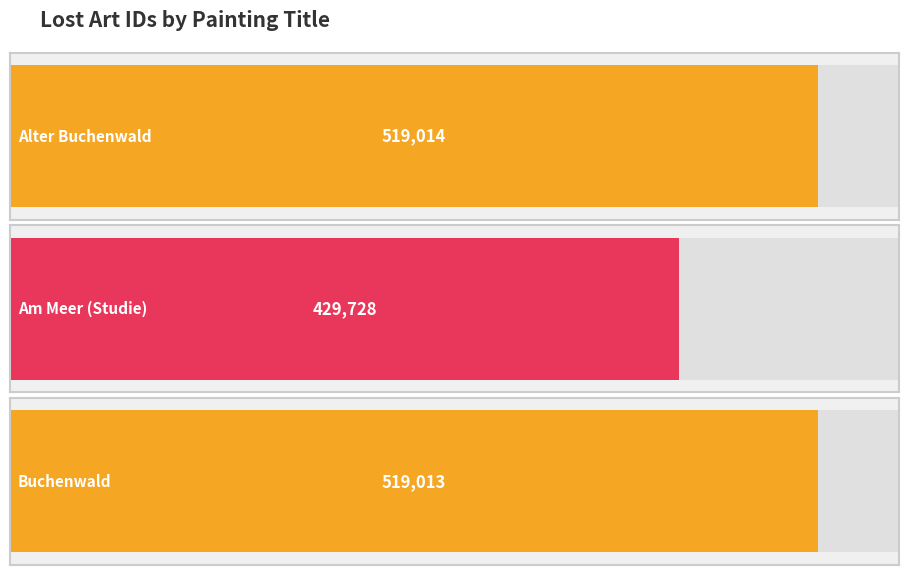

Reading left to right, list all the values displayed in this chart.

Alter Buchenwald=519014	Am Meer (Studie)=429728	Buchenwald=519013